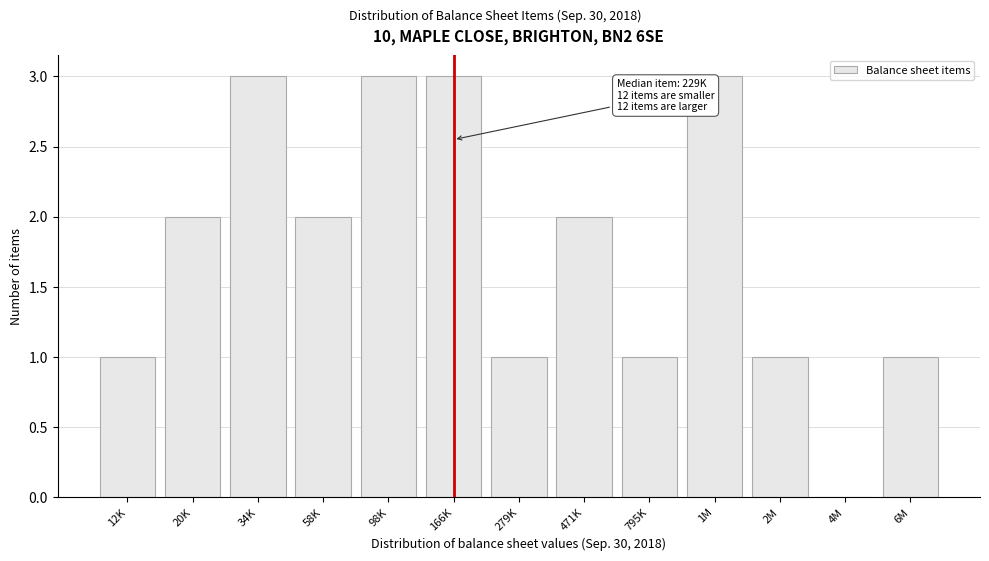

Reading right to left, extract all data points from this chart.

6M=1	4M=0	2M=1	1M=3	795K=1	471K=2	279K=1	166K=3	98K=3	58K=2	34K=3	20K=2	12K=1